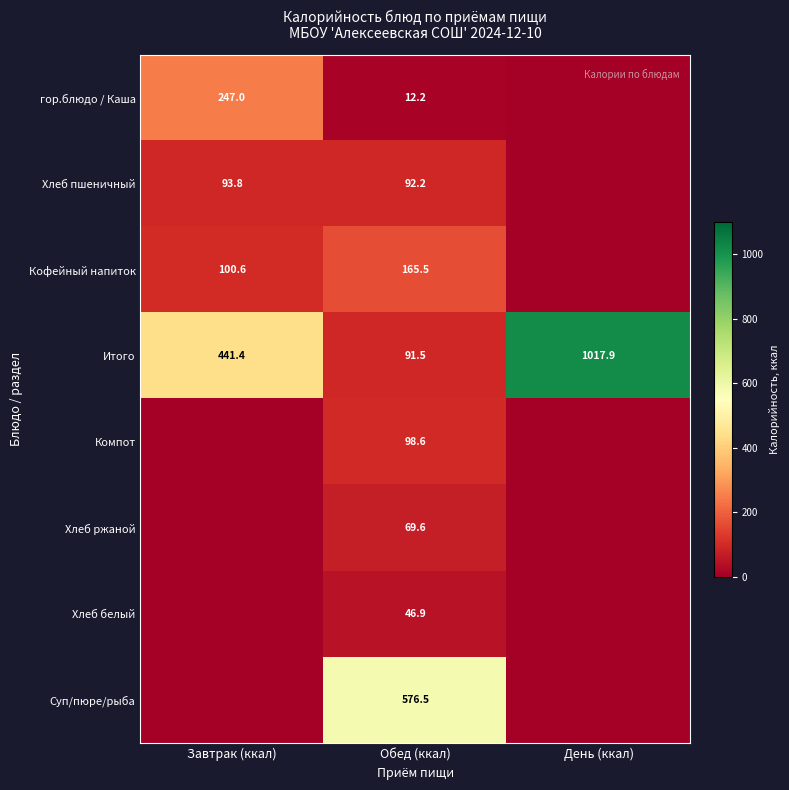

Rank the series at Обед (ккал) from lowest to highest value.

гор.блюдо / Каша, Хлеб белый, Хлеб ржаной, Итого, Хлеб пшеничный, Компот, Кофейный напиток, Суп/пюре/рыба